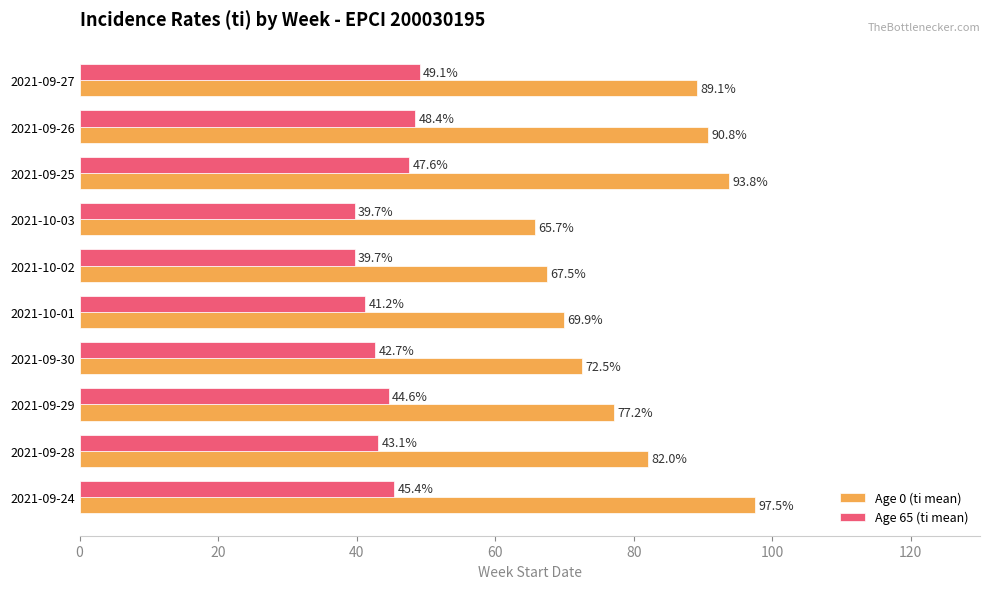

The Age 0 (ti mean) series shows 133.3 at 2021-09-28. True or false?

False